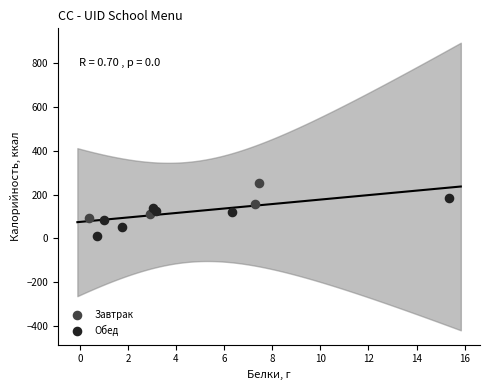

Which series contains the lowest Y value?

Обед